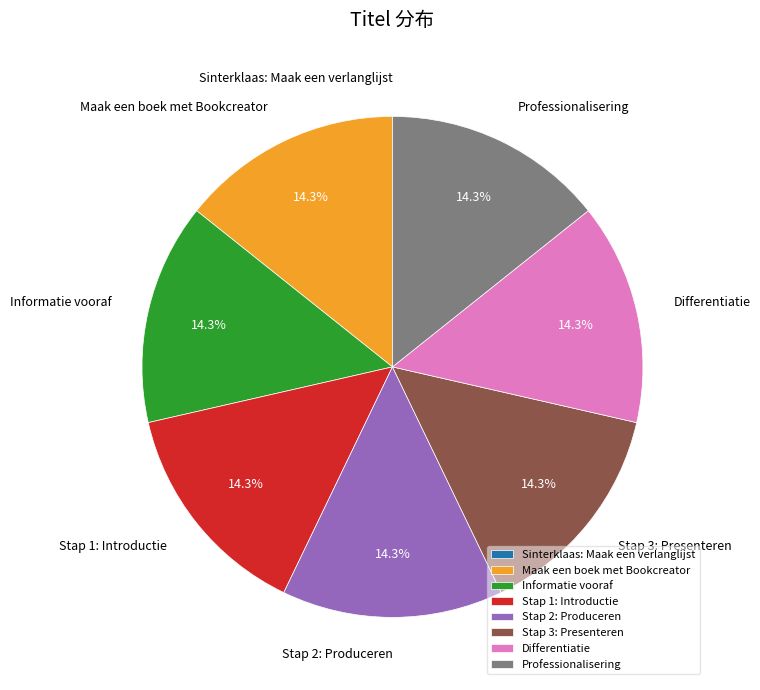

True or false: Professionalisering accounts for 28% of the total.

False